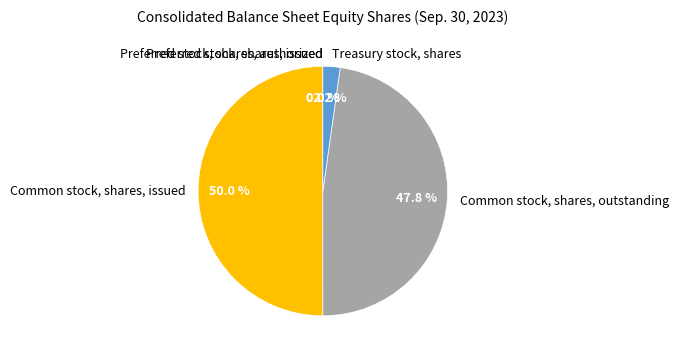

True or false: Treasury stock, shares accounts for 2% of the total.

True